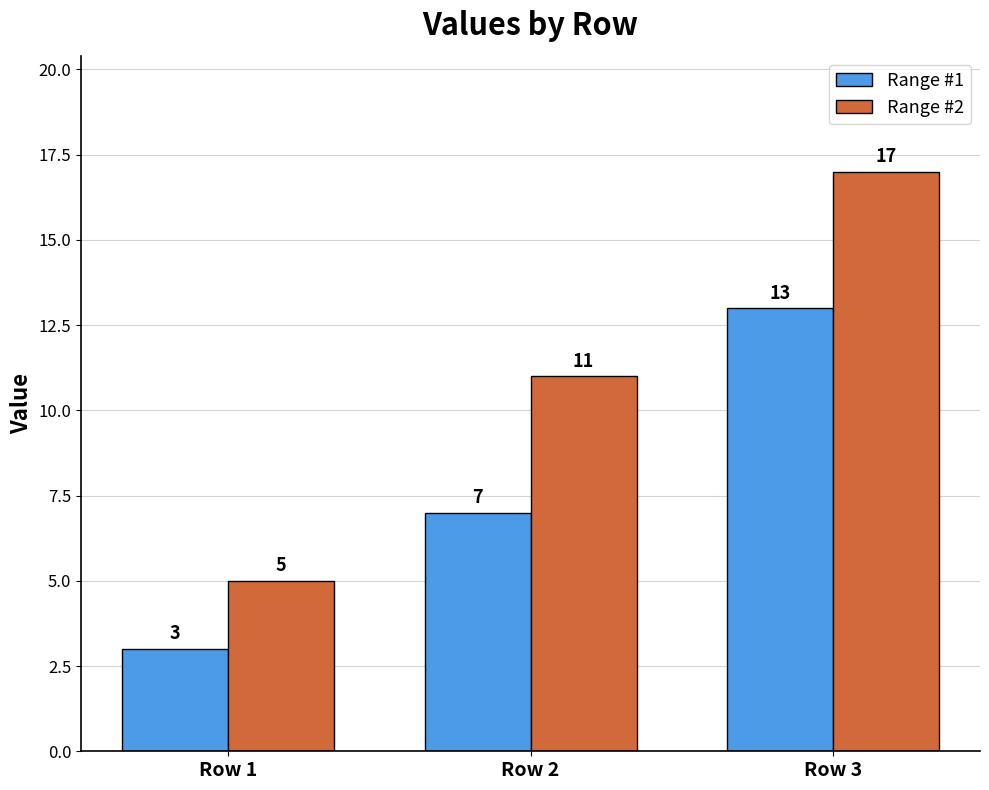

What is the value of the Range #2 bar at the 1st from the left?

5